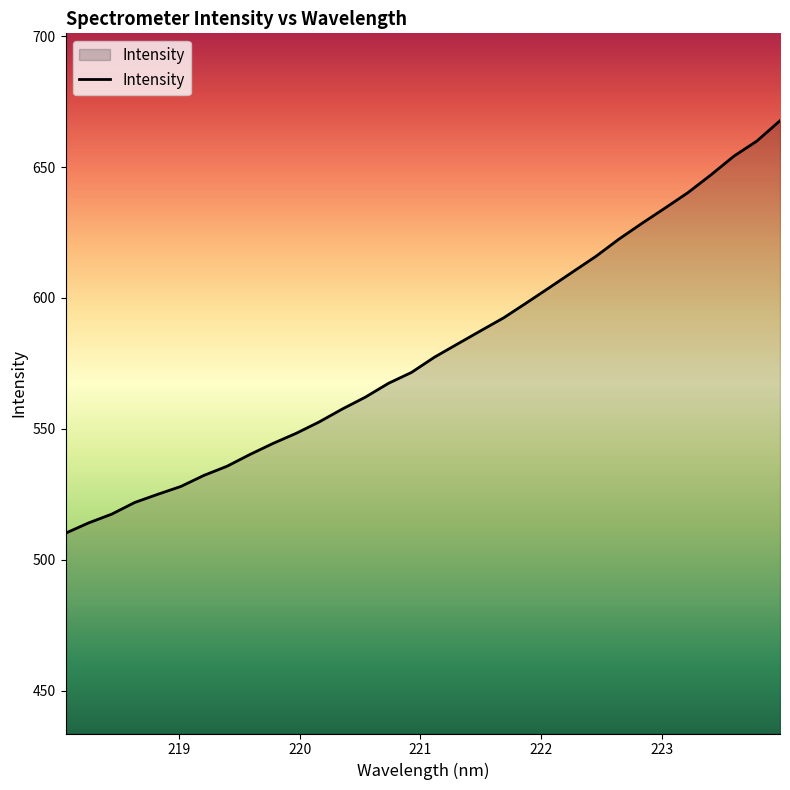

True or false: the data has more than 1 interior local peaks.

False